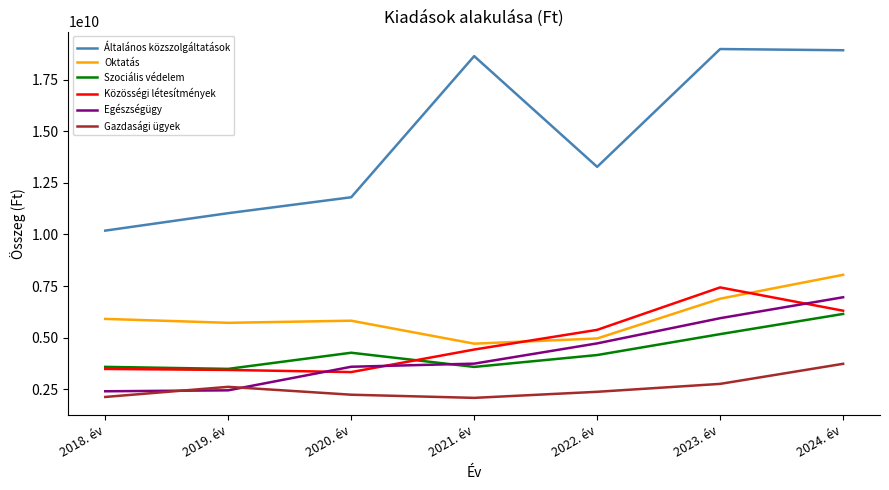

Is the value of Egészségügy at 2021. év greater than the value of Szociális védelem at 2019. év?

Yes